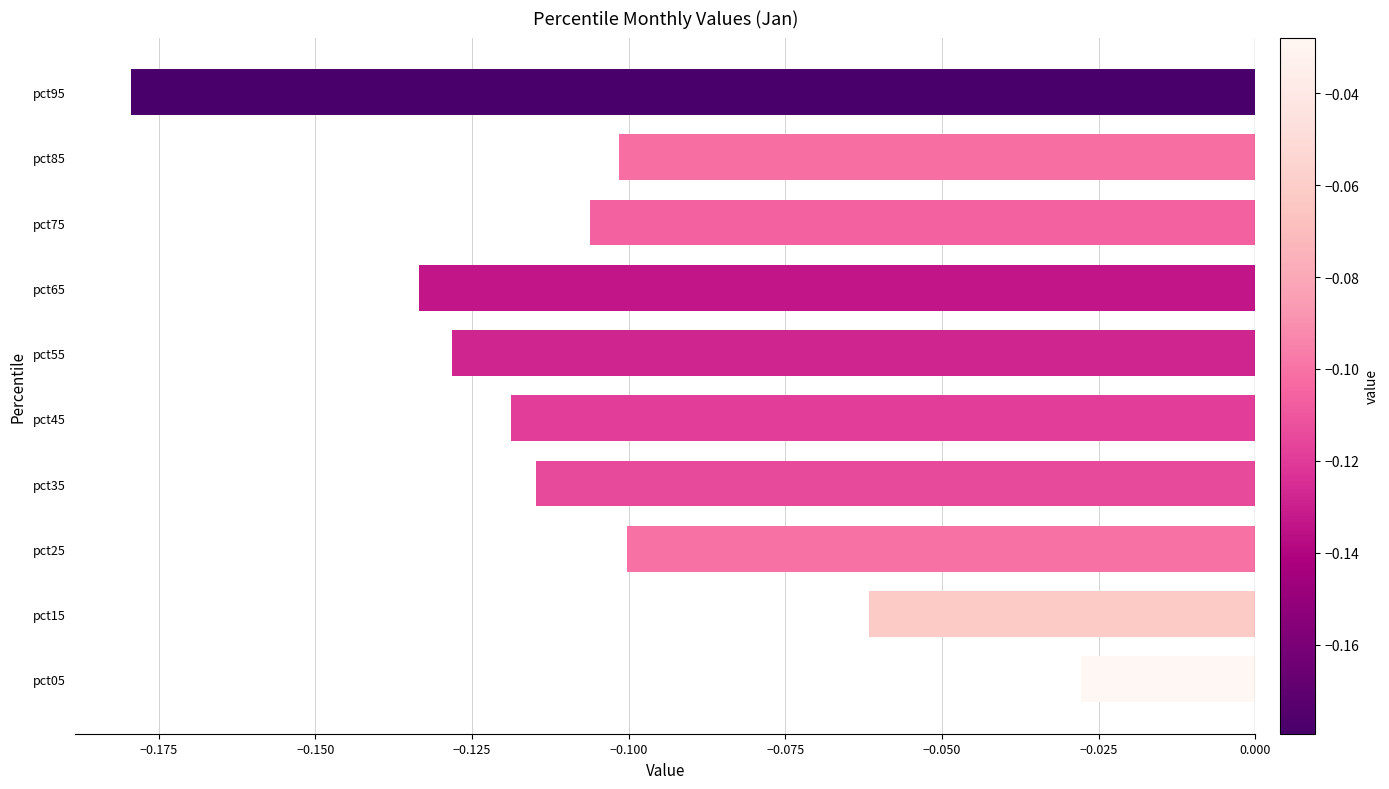

At which category does the chart reach its minimum across all series?

pct95